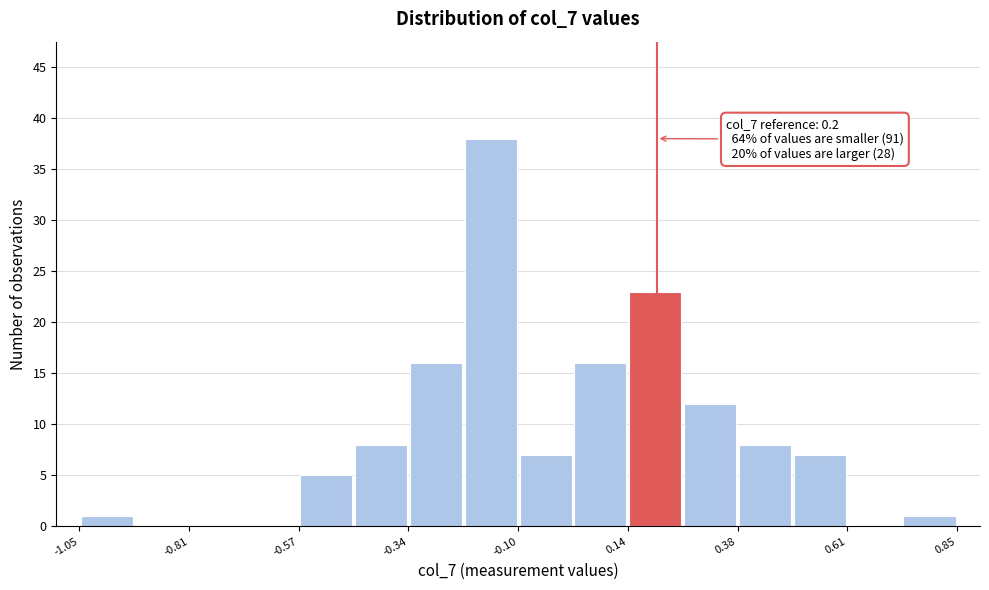

Read against the x-axis, roughly where is the centre of the tallest bar?

-0.15